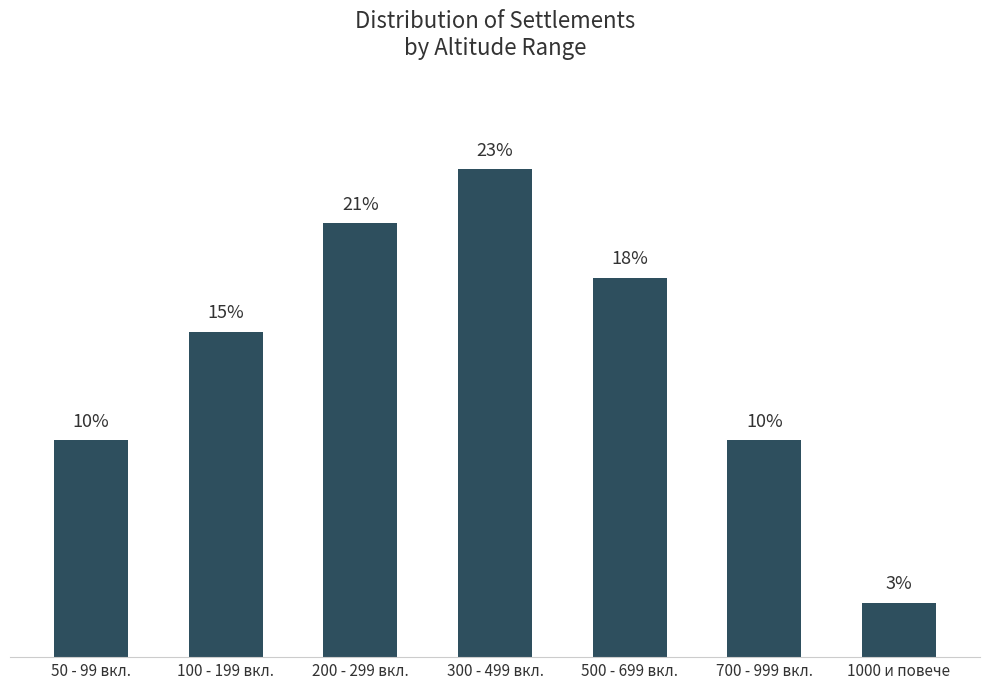

Reading left to right, what are all the values shown in this chart?

10.3	15.4	20.5	23.1	17.9	10.3	2.6